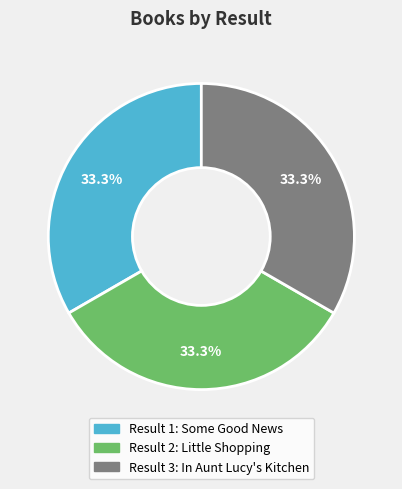

Is there a majority slice in this chart?

No